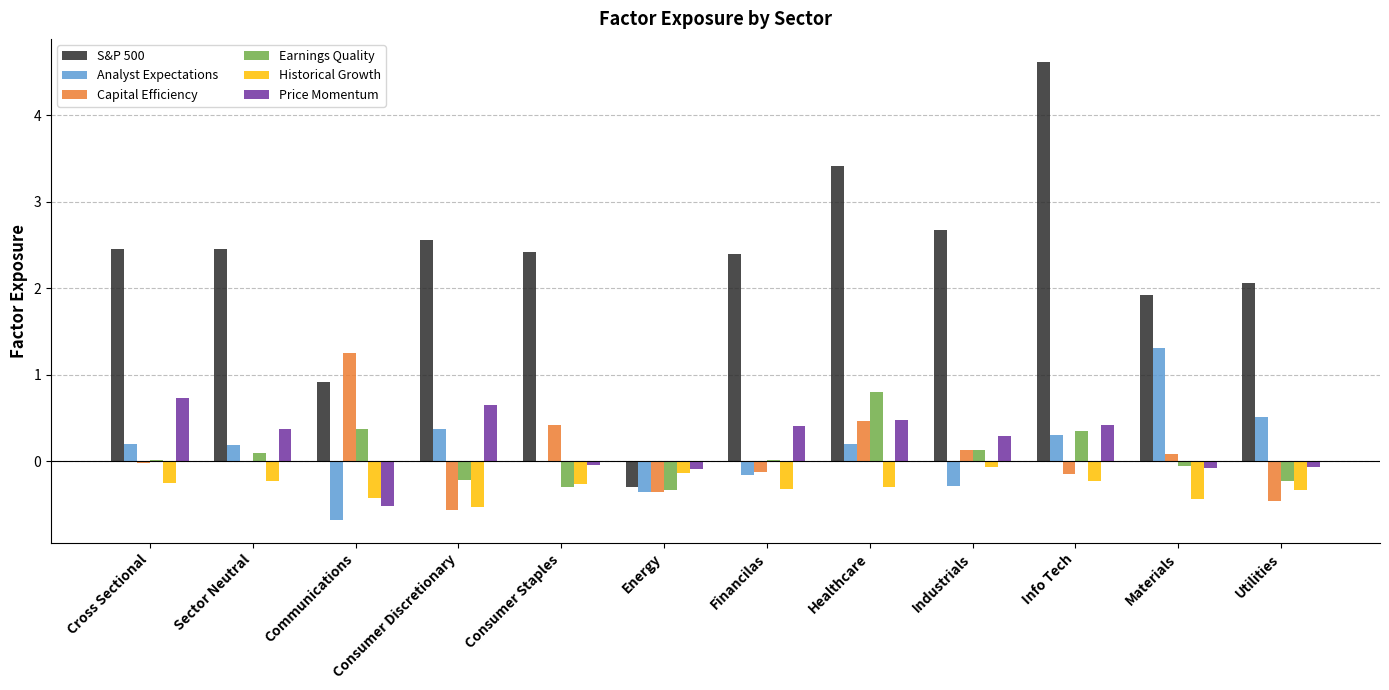

Are the bars grouped side by side (vs. stacked)?

Yes